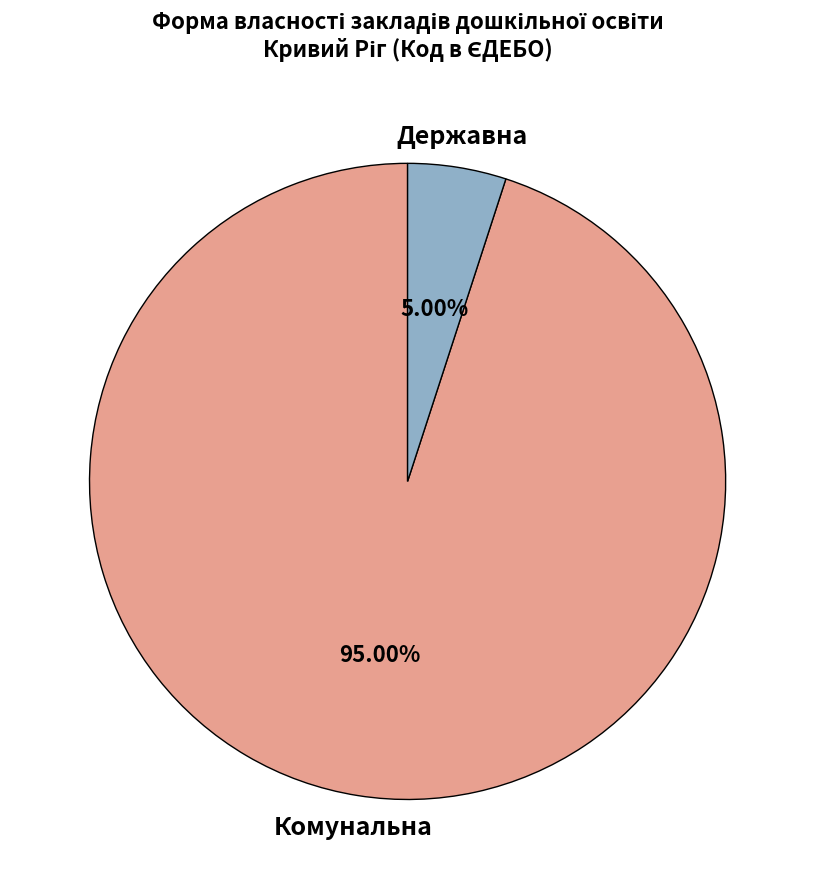

Combined, do Комунальна and Державна account for over 50%?

Yes